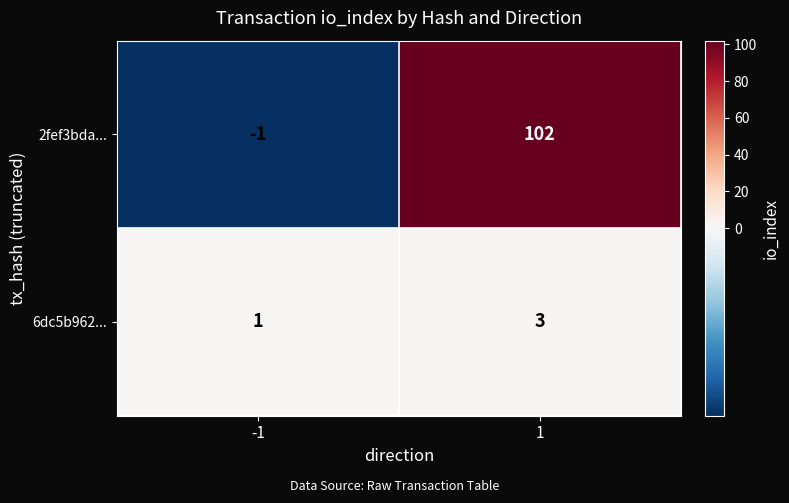

Reading left to right, what are all the values shown in this chart?

2fef3bda...: -1	102
6dc5b962...: 1	3